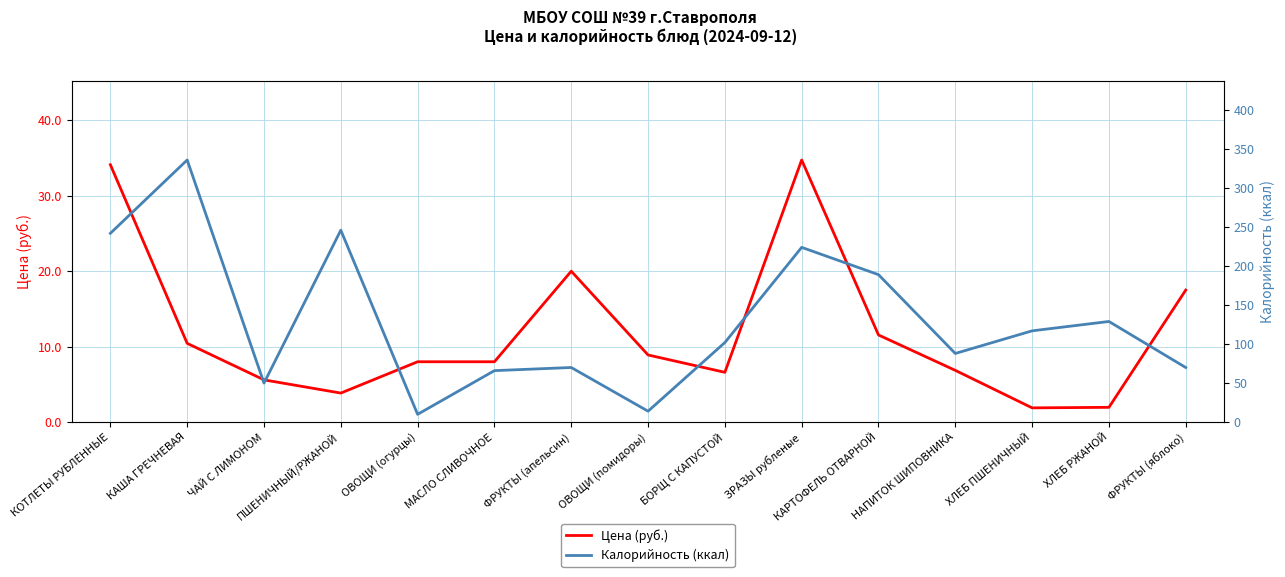

Is it true that Калорийность (ккал) equals 66.0 at МАСЛО СЛИВОЧНОЕ?

True